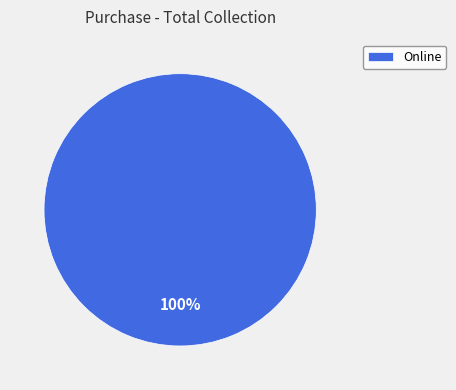

Which category accounts for the majority?

Online